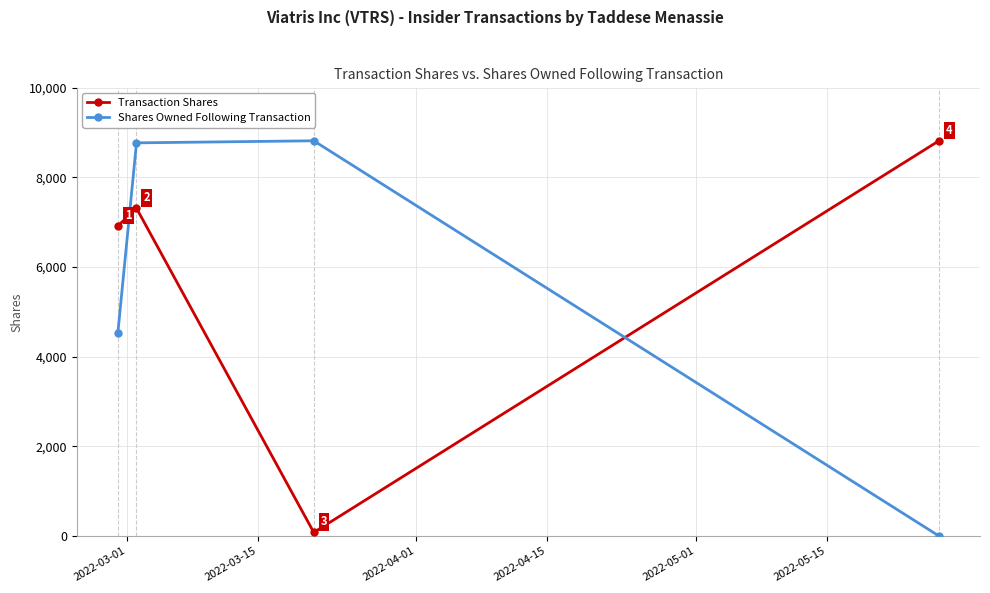

List the series in order of their overall mean, lowest first.

Shares Owned Following Transaction, Transaction Shares